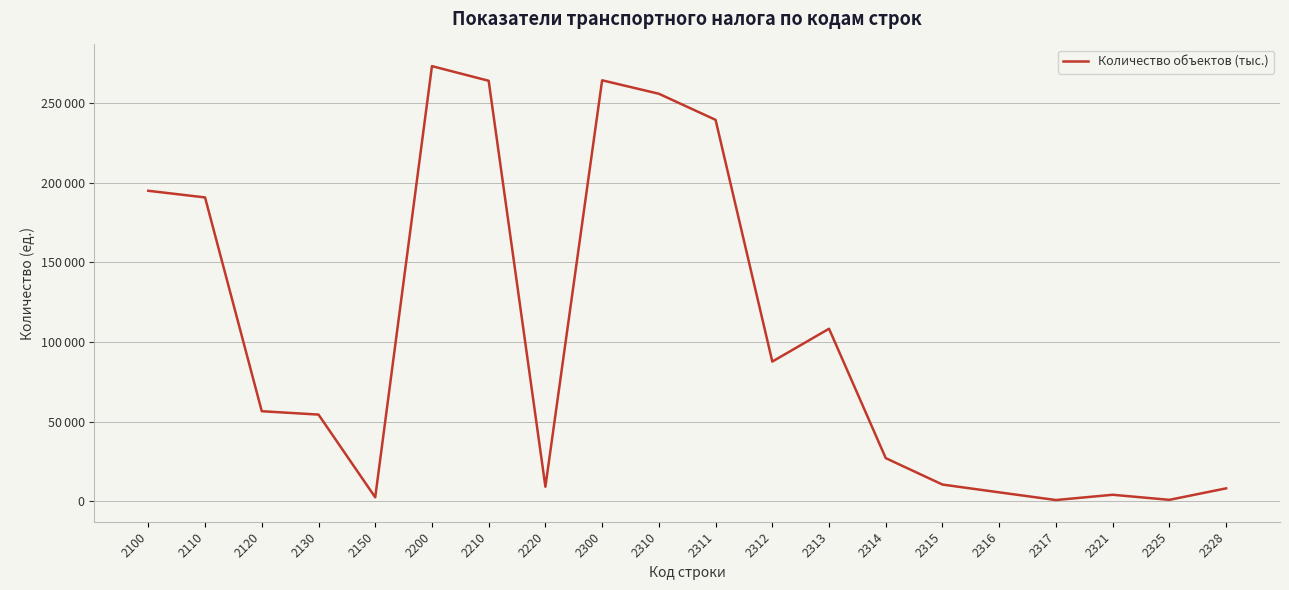

What is the difference between the values at 2328 and 2316?

2515